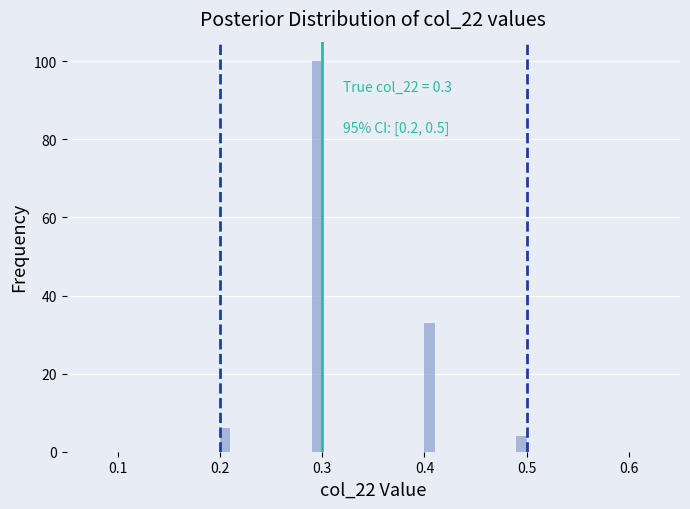

Around what value on the x-axis is the tallest bar? Give the approximate position of its centre, as read against the axis.

0.30